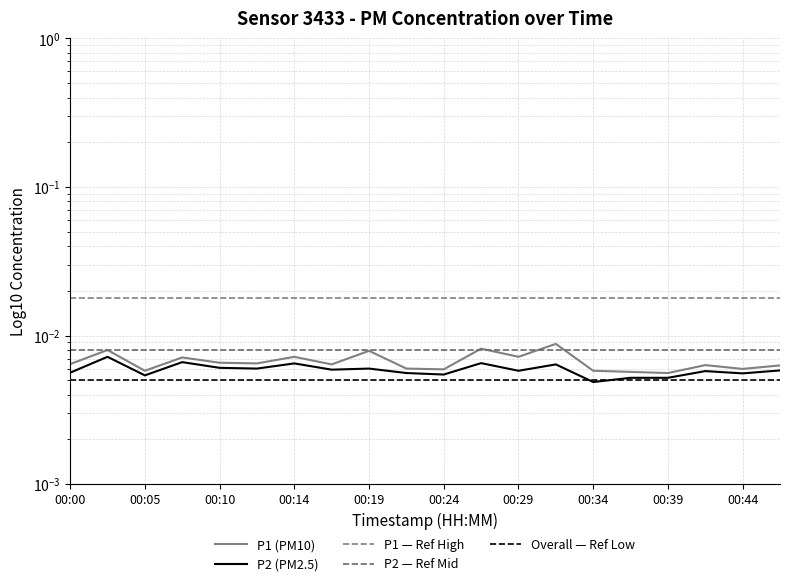

True or false: P1 and P2 cross at least once.

False